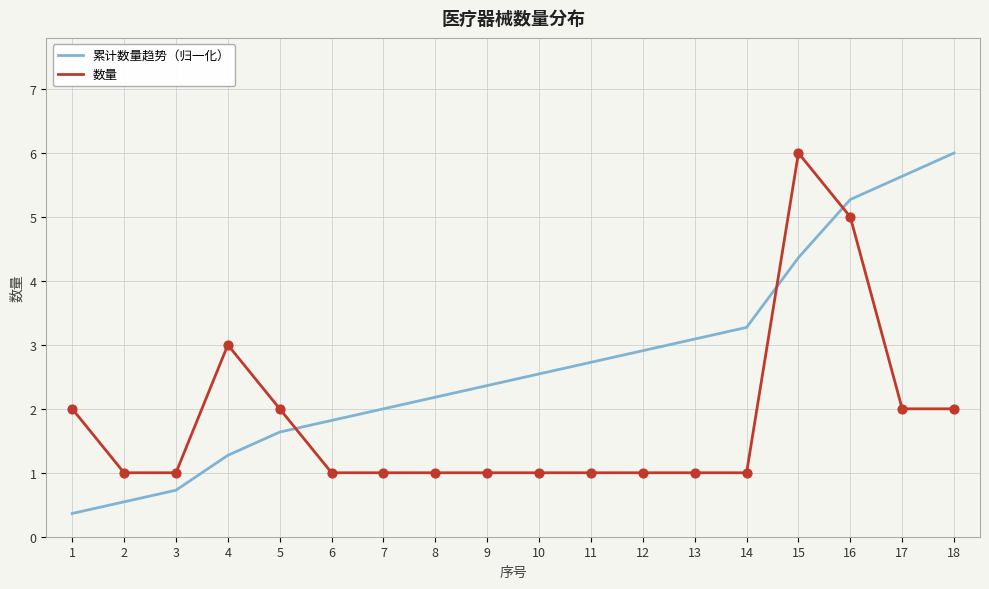

Which series has the largest total across all categories?

累计数量趋势（归一化）